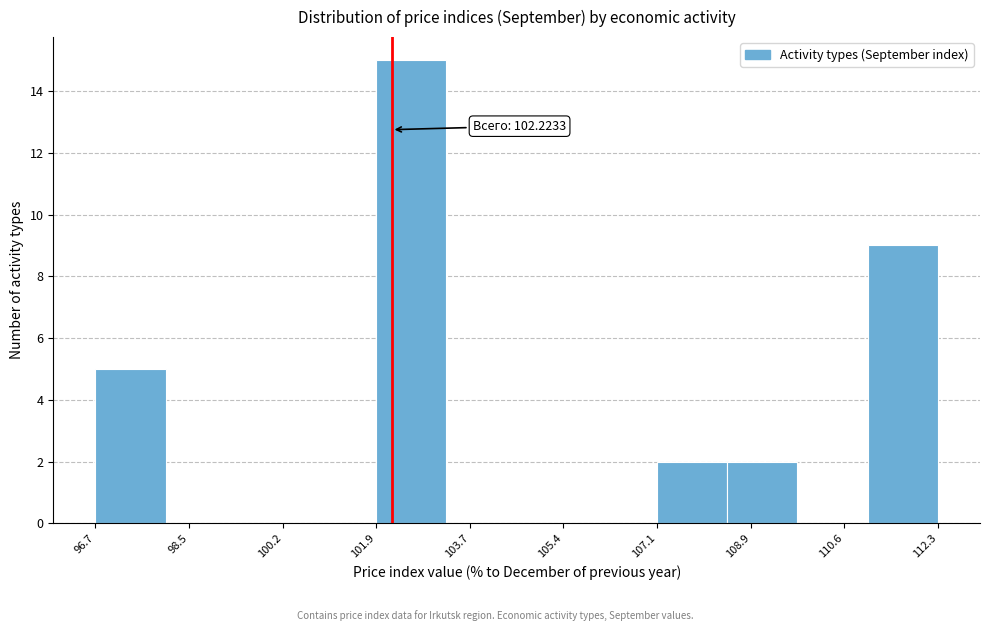

Over which range of the x-axis is the bar tallest?

102.0 to 103.2